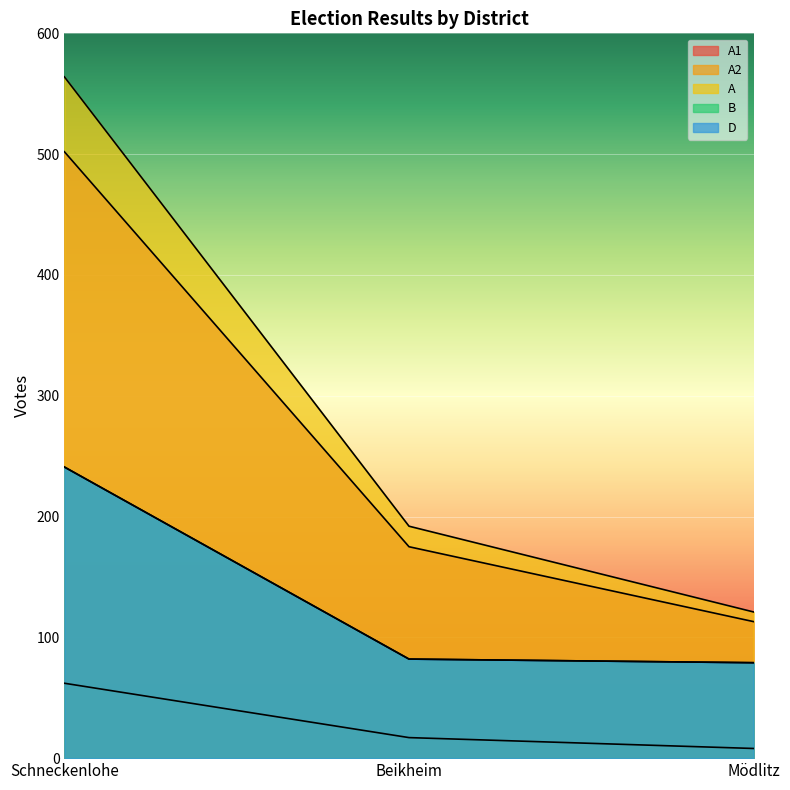

Which series has the widest spread of values?

A